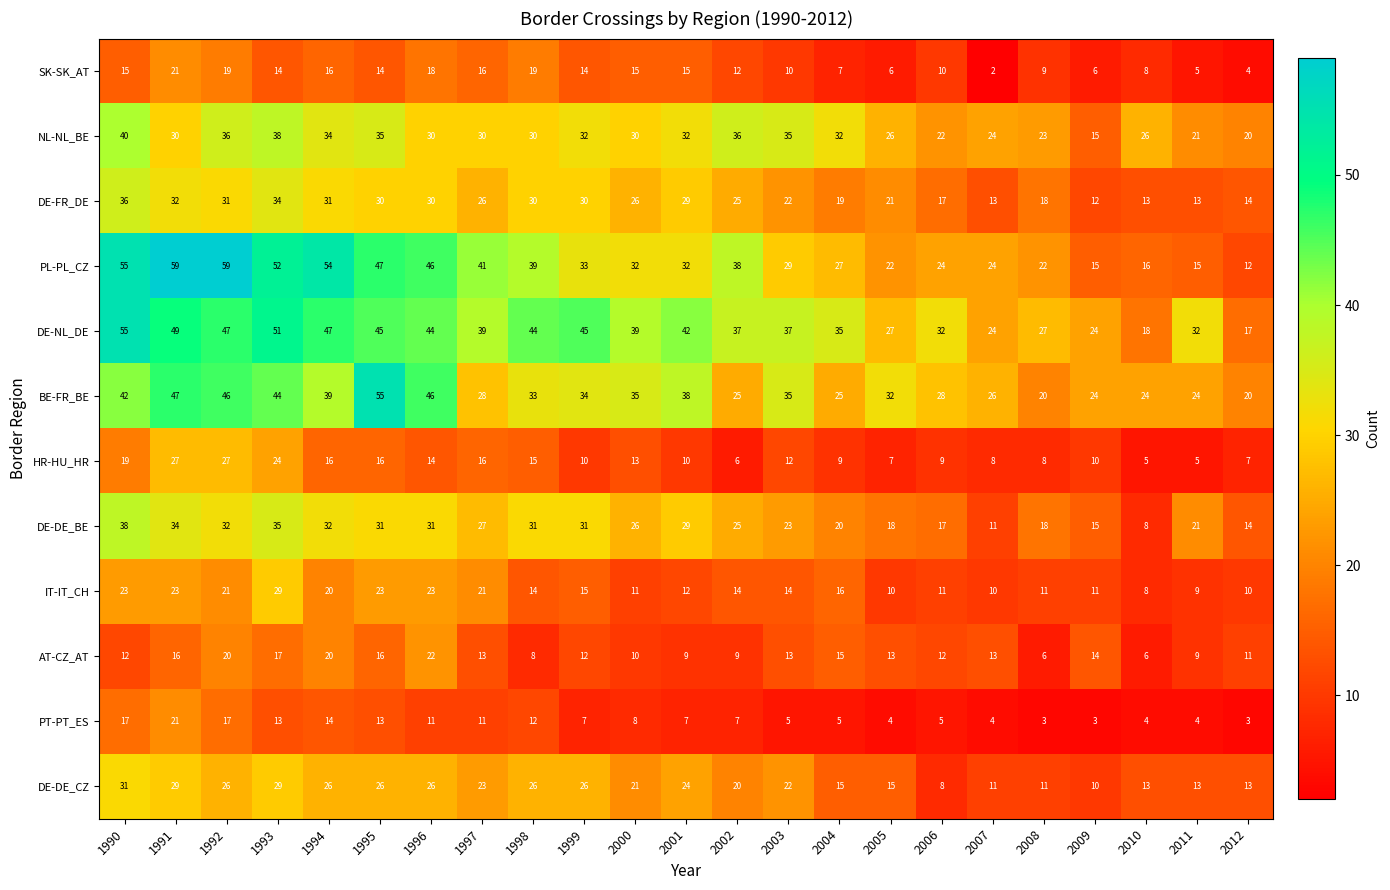

Which series has the largest range (max minus min)?

PL-PL_CZ